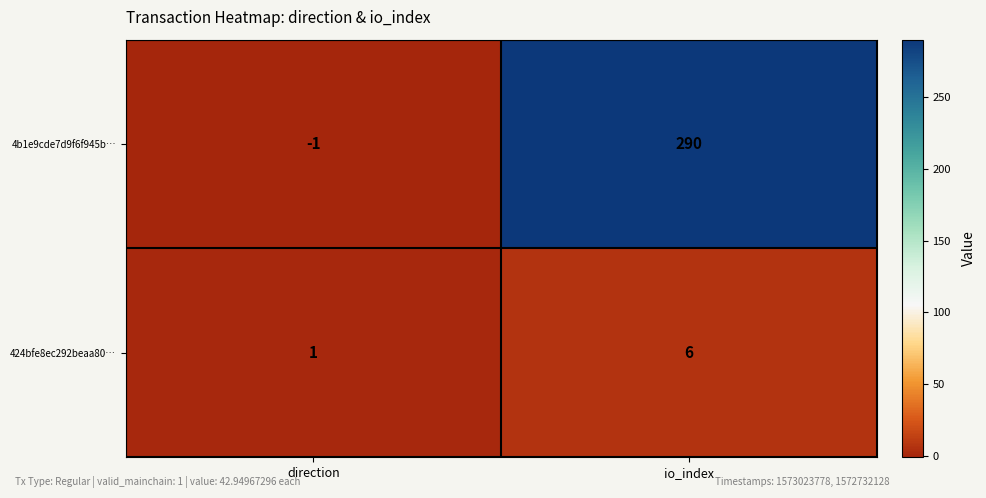

Count the number of data series in this chart.

2